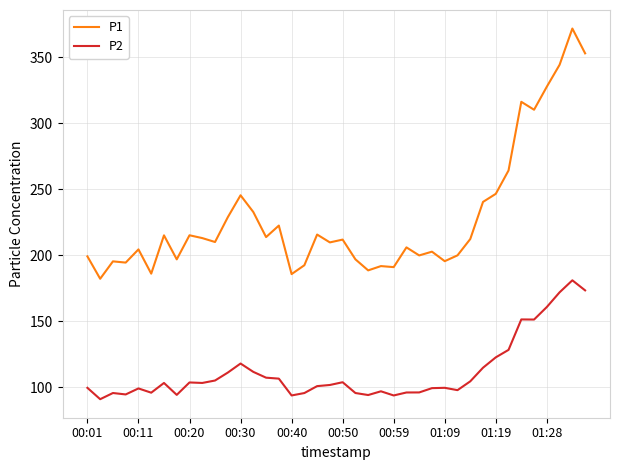

What is the difference between the maximum and minimum values in the P1 series?

189.6